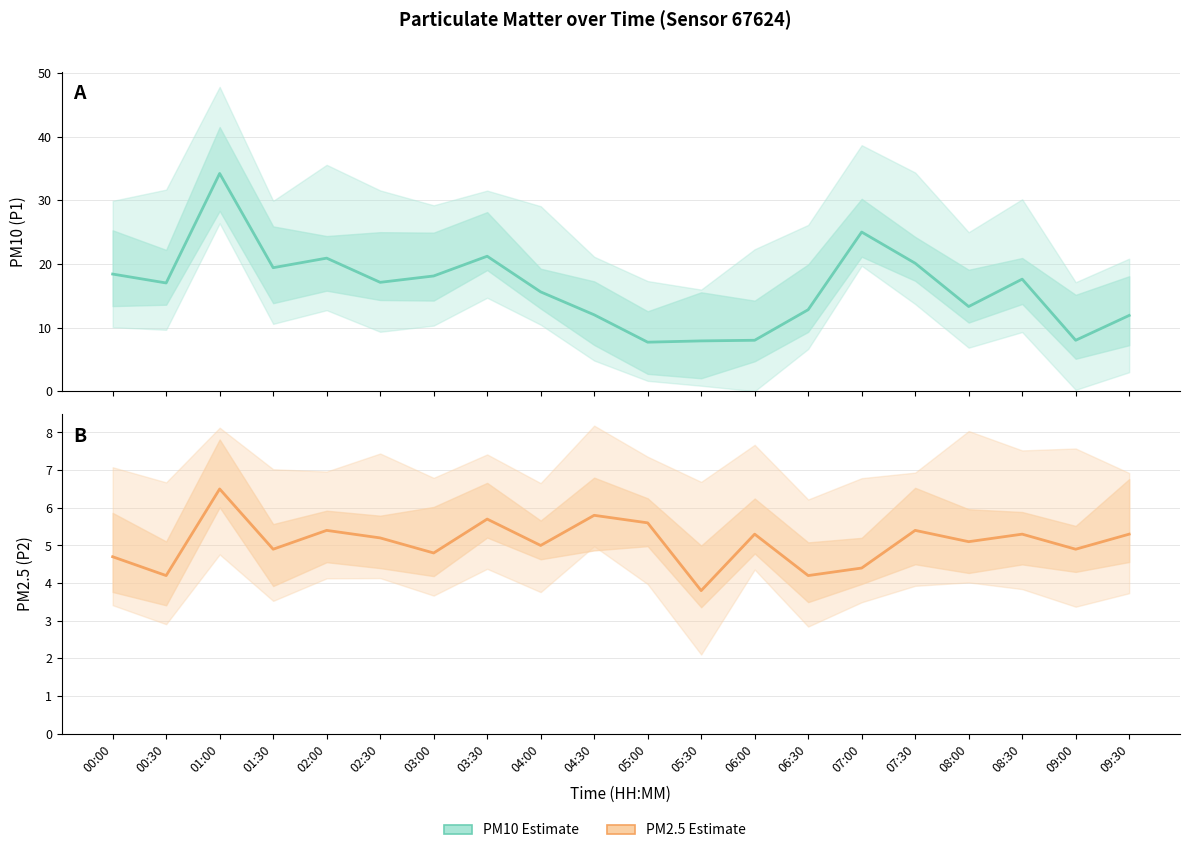

List the series in order of their overall mean, lowest first.

P2, P1